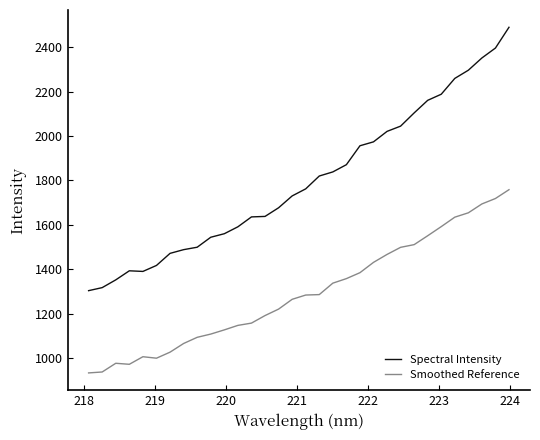

Which series has the largest total across all categories?

Spectral Intensity